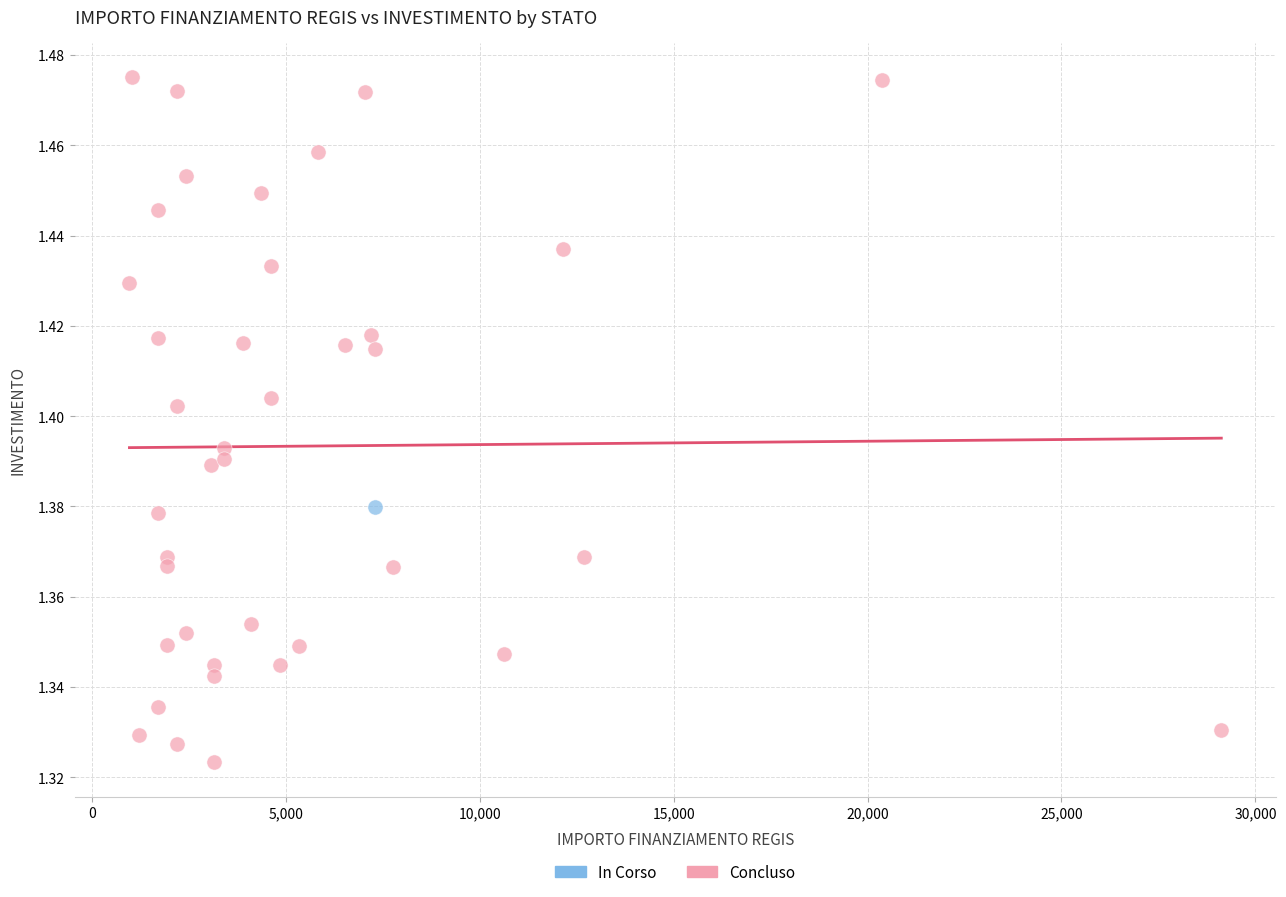

What are all the series names shown in the legend?

In Corso, Concluso